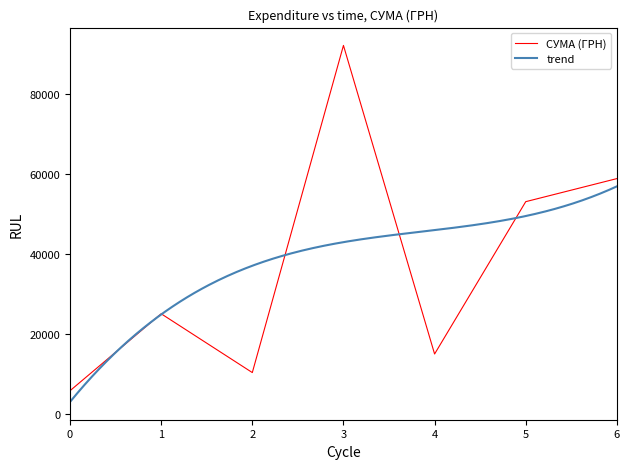

List the labels in order of СУМА (ГРН) value, smallest first.

0, 2, 4, 1, 5, 6, 3